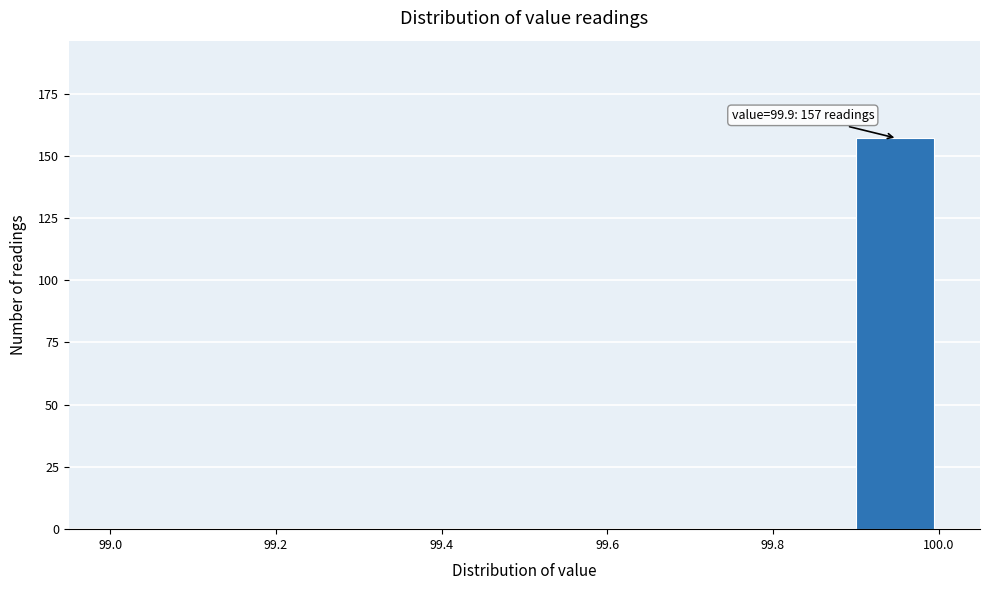

Which range on the x-axis has the tallest bar?

99.9 to 100.0